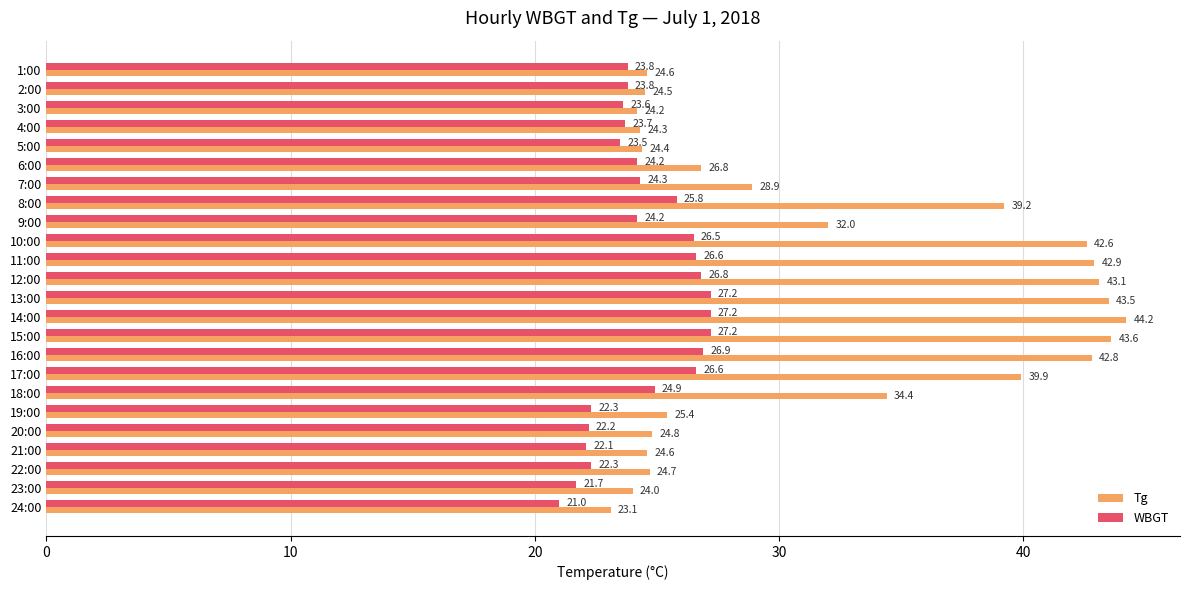

What is the difference between the maximum and minimum values in the WBGT series?

6.2